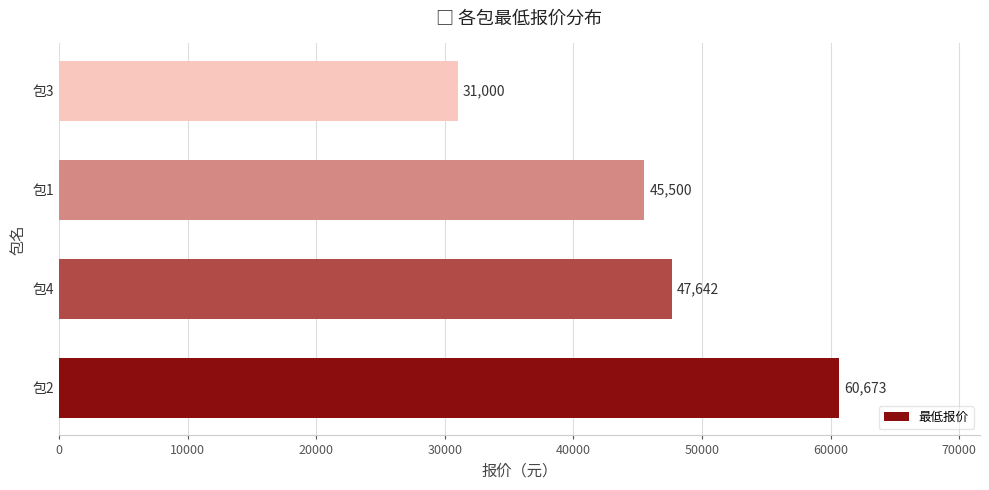

Rank the categories by value from highest to lowest.

包2, 包4, 包1, 包3